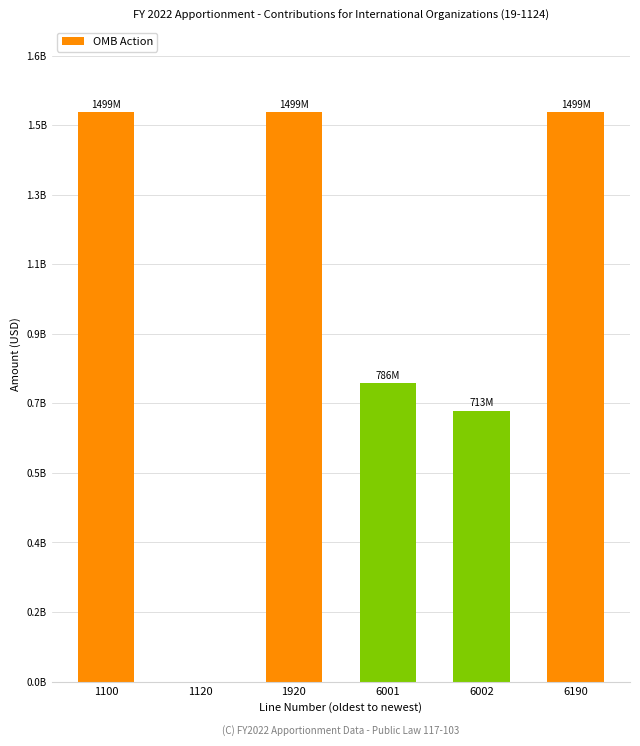

Reading right to left, list all the values displayed in this chart.

1498614000	713096322	785517678	1498614000	0	1498614000